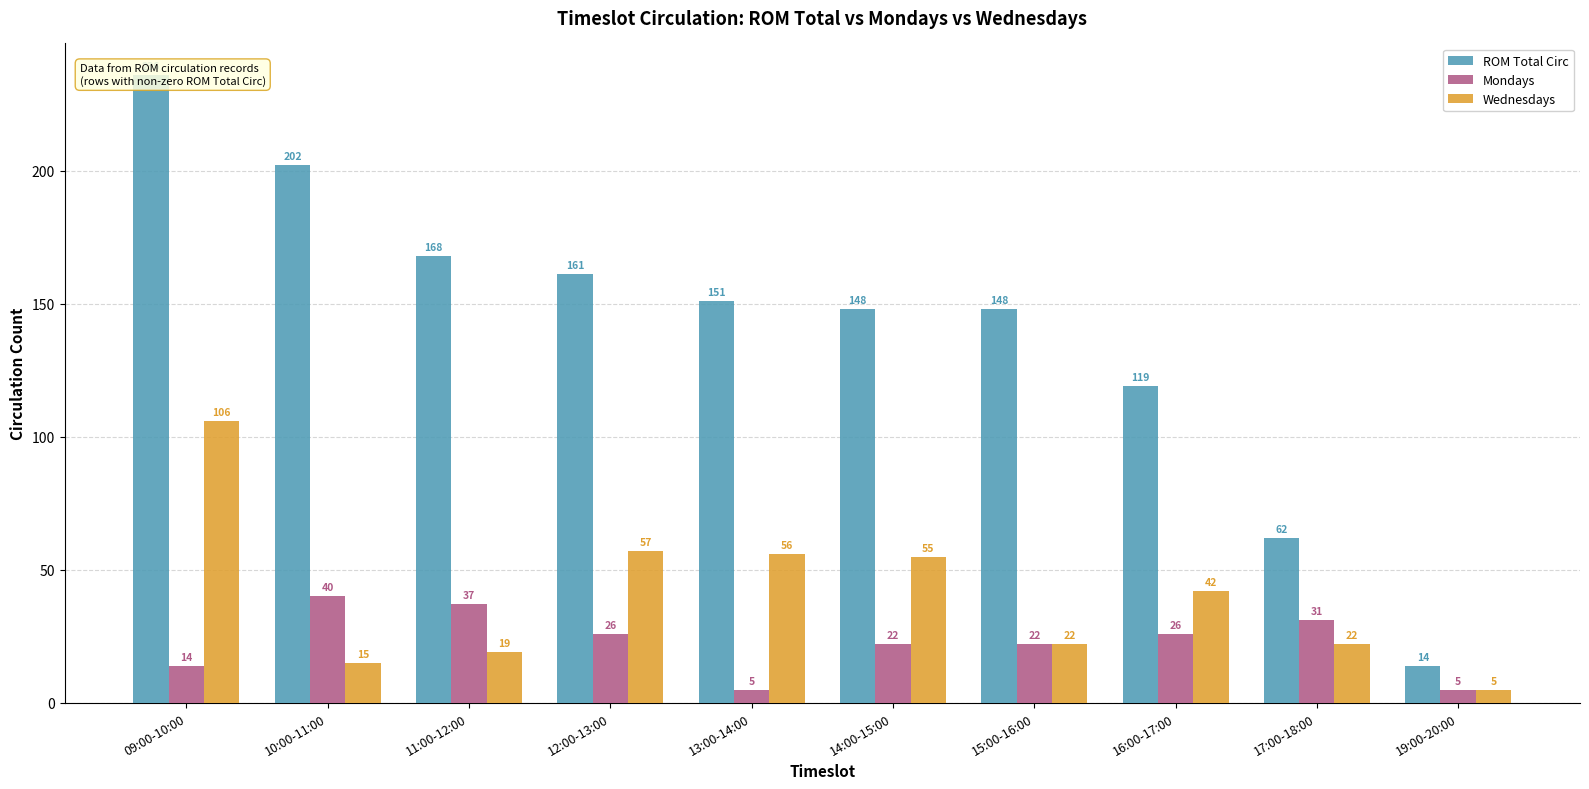

Which series has the largest total across all categories?

ROM Total Circ